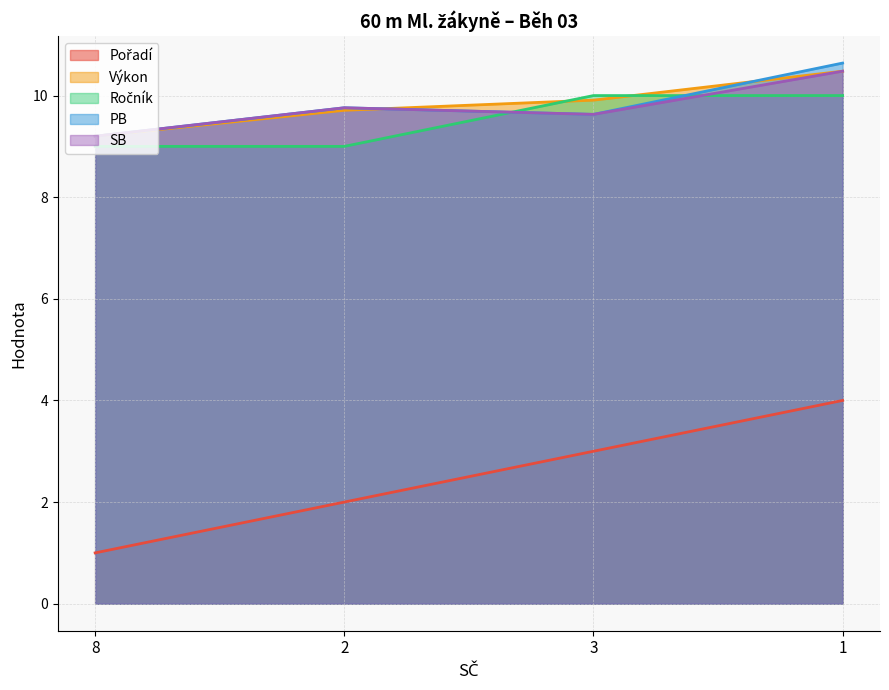

True or false: Pořadí and Výkon cross at least once.

False